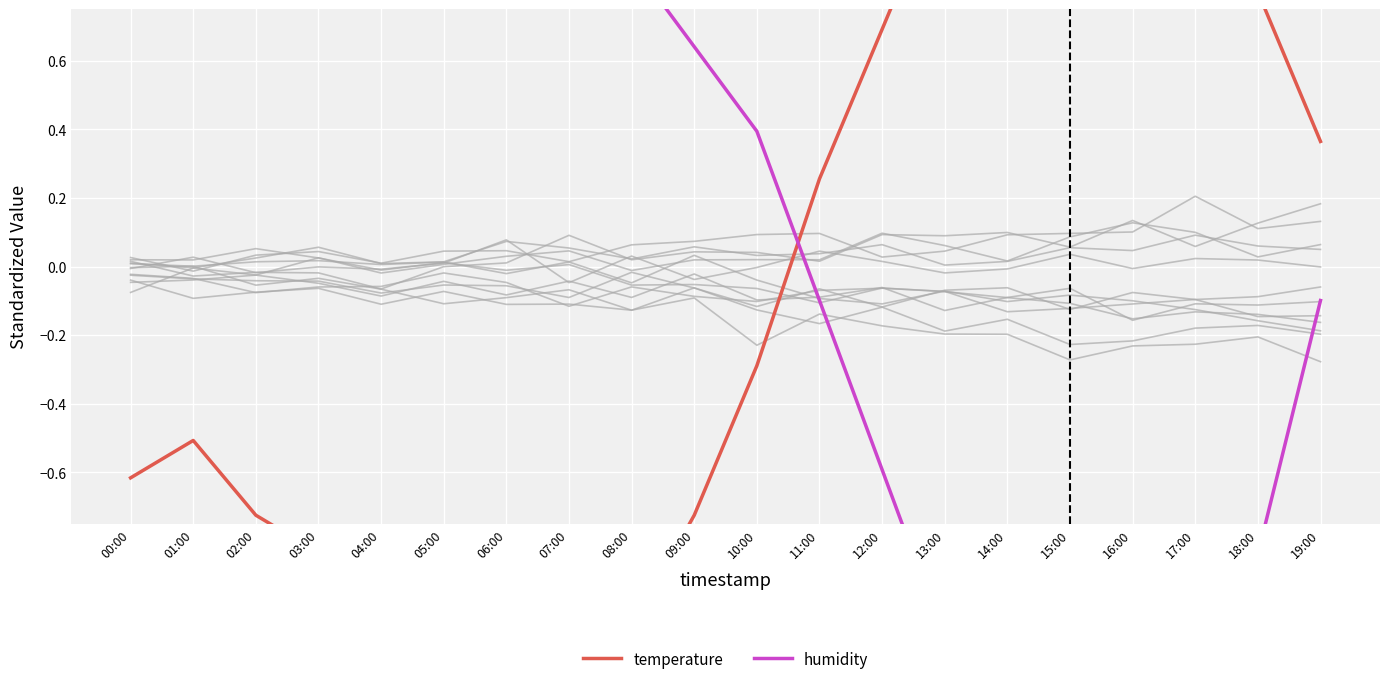

Reading left to right, list all the values displayed in this chart.

temperature: 00:00=-0.6	01:00=-0.5	02:00=-0.7	03:00=-0.8	04:00=-0.9	05:00=-1.1	06:00=-1.2	07:00=-1.3	08:00=-1.1	09:00=-0.7	10:00=-0.3	11:00=0.3	12:00=0.7	13:00=1.1	14:00=1.5	15:00=1.7	16:00=1.6	17:00=1.2	18:00=0.8	19:00=0.4
humidity: 00:00=0.9	01:00=0.9	02:00=0.9	03:00=0.9	04:00=0.9	05:00=0.9	06:00=0.9	07:00=0.9	08:00=0.9	09:00=0.6	10:00=0.4	11:00=-0.1	12:00=-0.6	13:00=-1.1	14:00=-1.6	15:00=-1.8	16:00=-1.6	17:00=-1.3	18:00=-0.8	19:00=-0.1